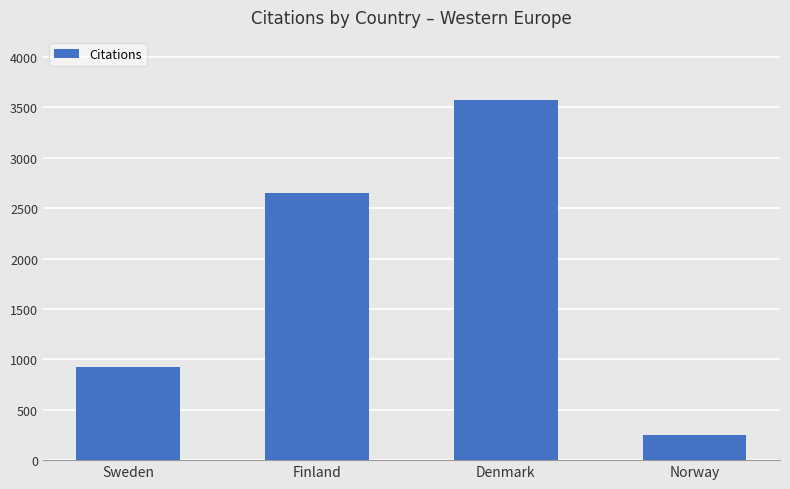

What is the greatest value displayed?

3577